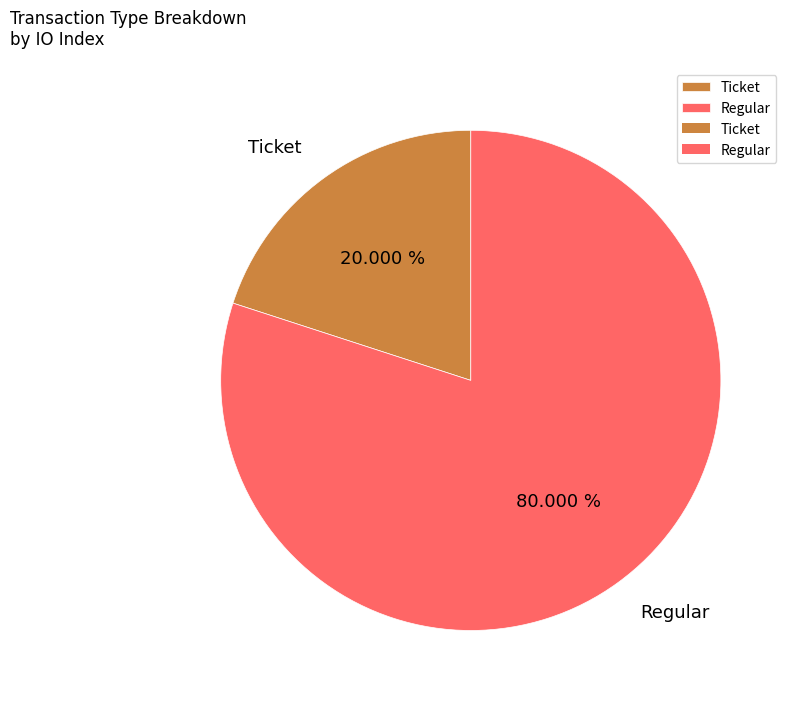

What is the majority slice?

Regular